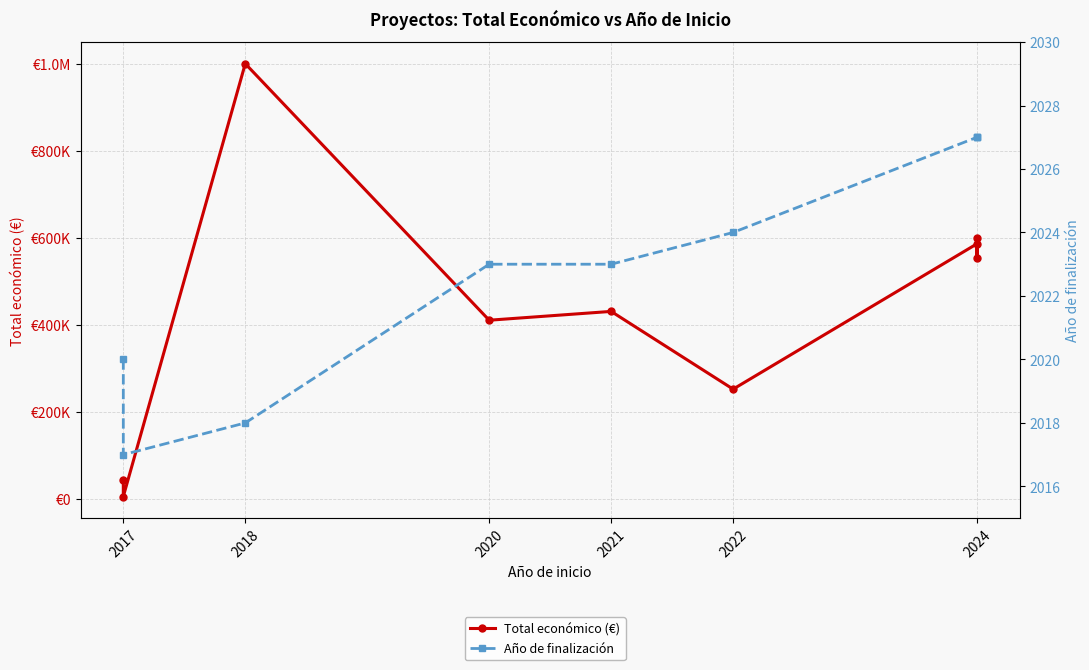

At 2024, list the series in order from largest to smallest.

Total económico (€), Año de finalización